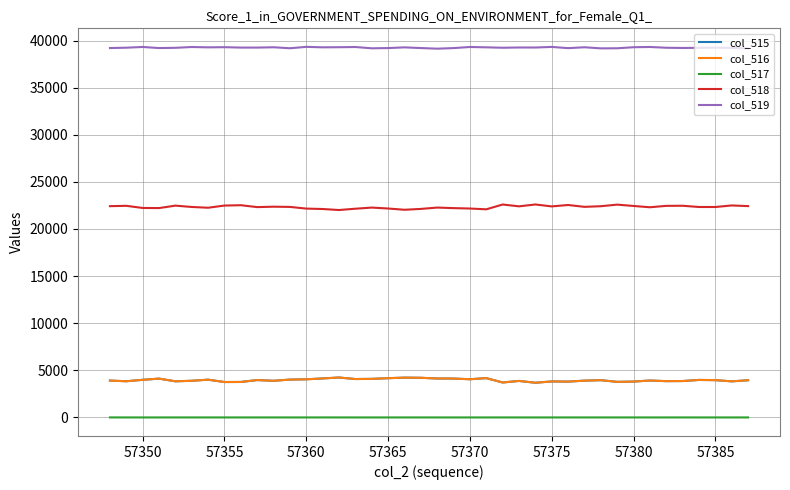

What are all the series names shown in the legend?

col_515, col_516, col_517, col_518, col_519